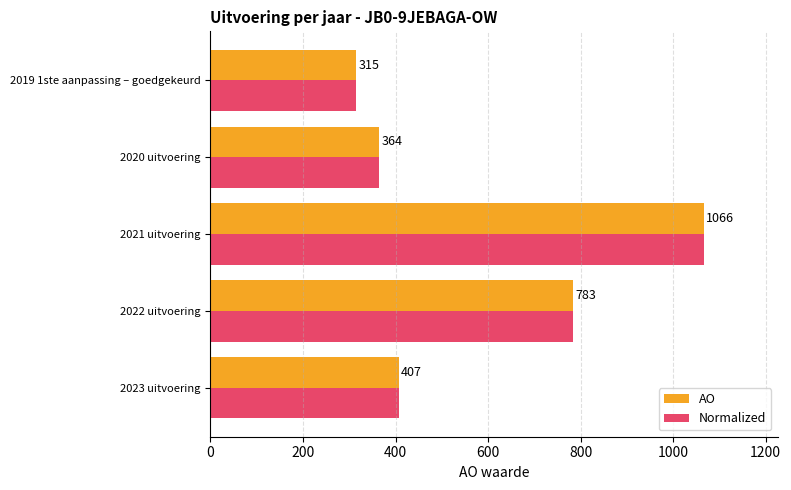

At which label is Normalized closest to 690?

2022 uitvoering